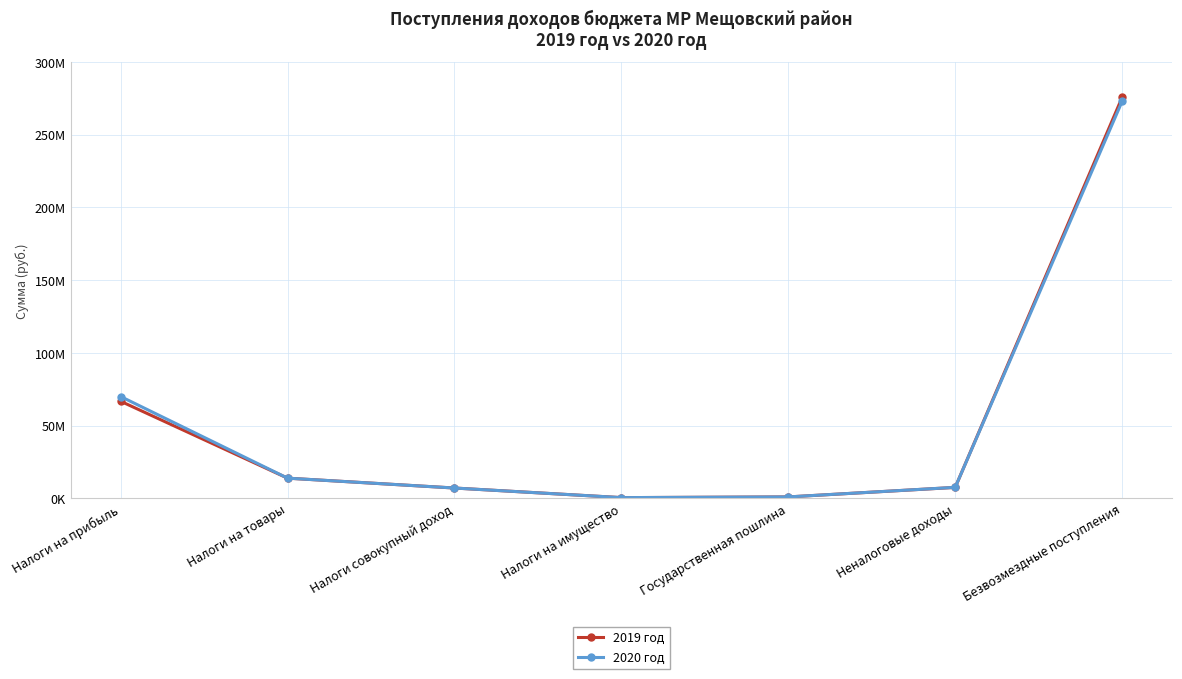

The 2020 год series shows 5169750 at Неналоговые доходы. True or false?

False